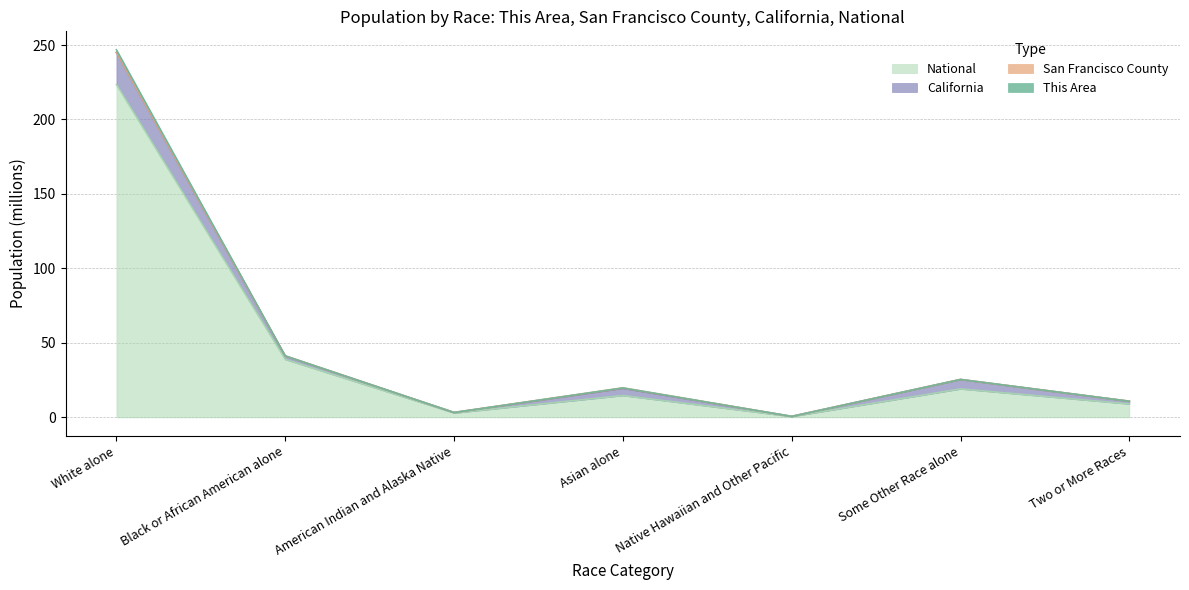

Rank the categories by National value from lowest to highest.

Native Hawaiian and Other Pacific, American Indian and Alaska Native, Two or More Races, Asian alone, Some Other Race alone, Black or African American alone, White alone